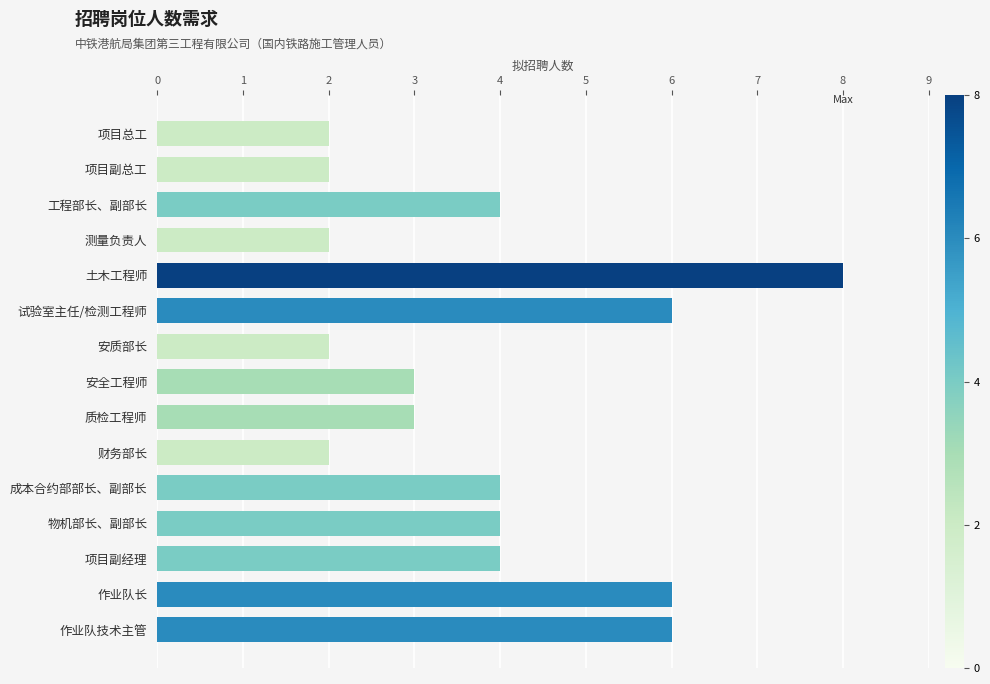

What is the maximum value shown in the chart?

8